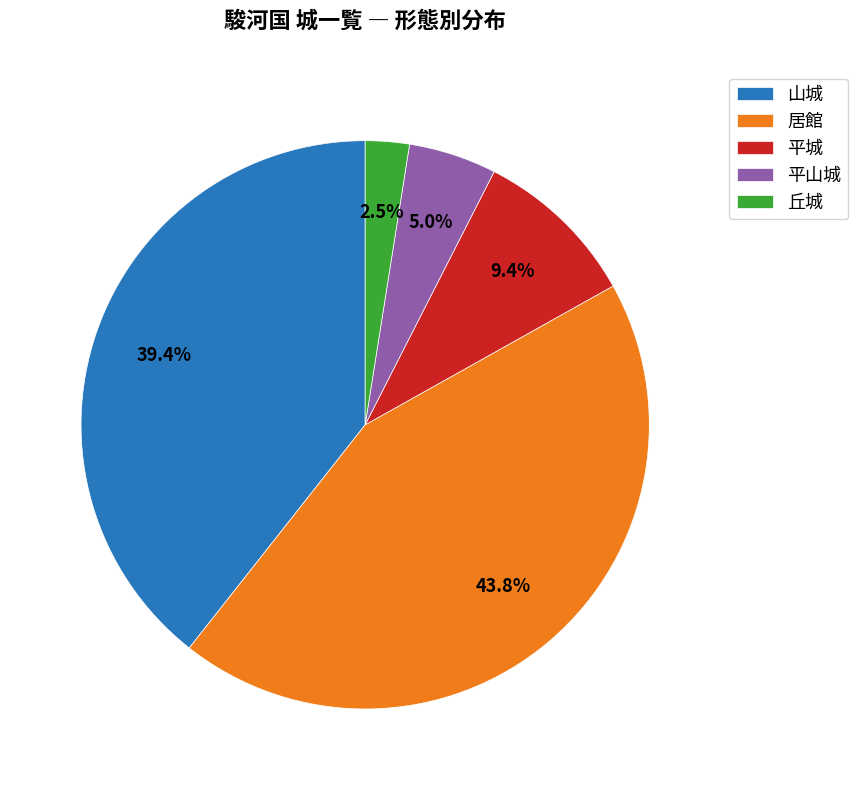

To the nearest percent, what is the difference between the 丘城 and 平城 slice percentages?

7%